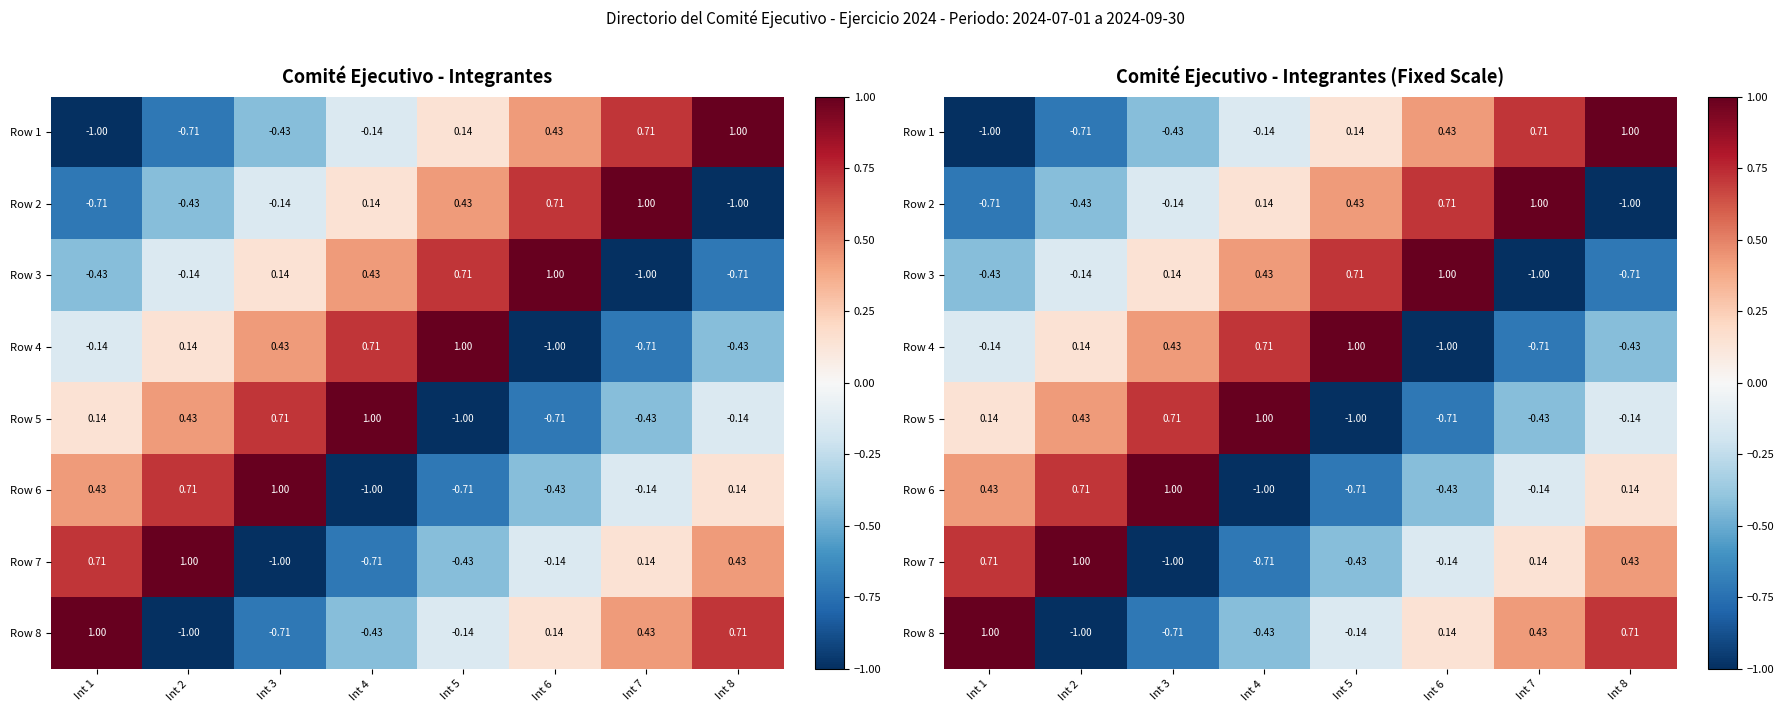

List the series in order of their peak value, highest first.

Row 1, Row 2, Row 3, Row 4, Row 5, Row 6, Row 7, Row 8